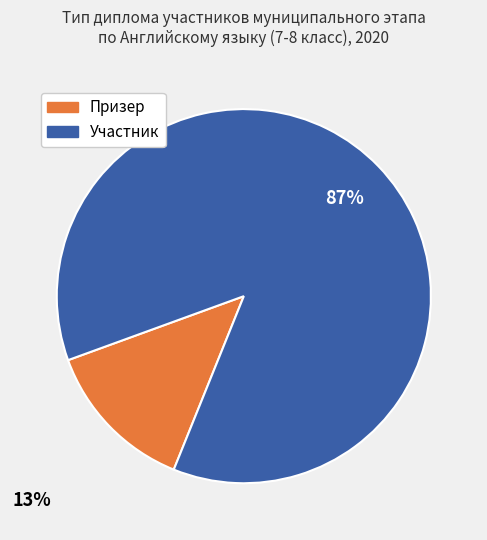

Rank the categories by value from lowest to highest.

Призер, Участник